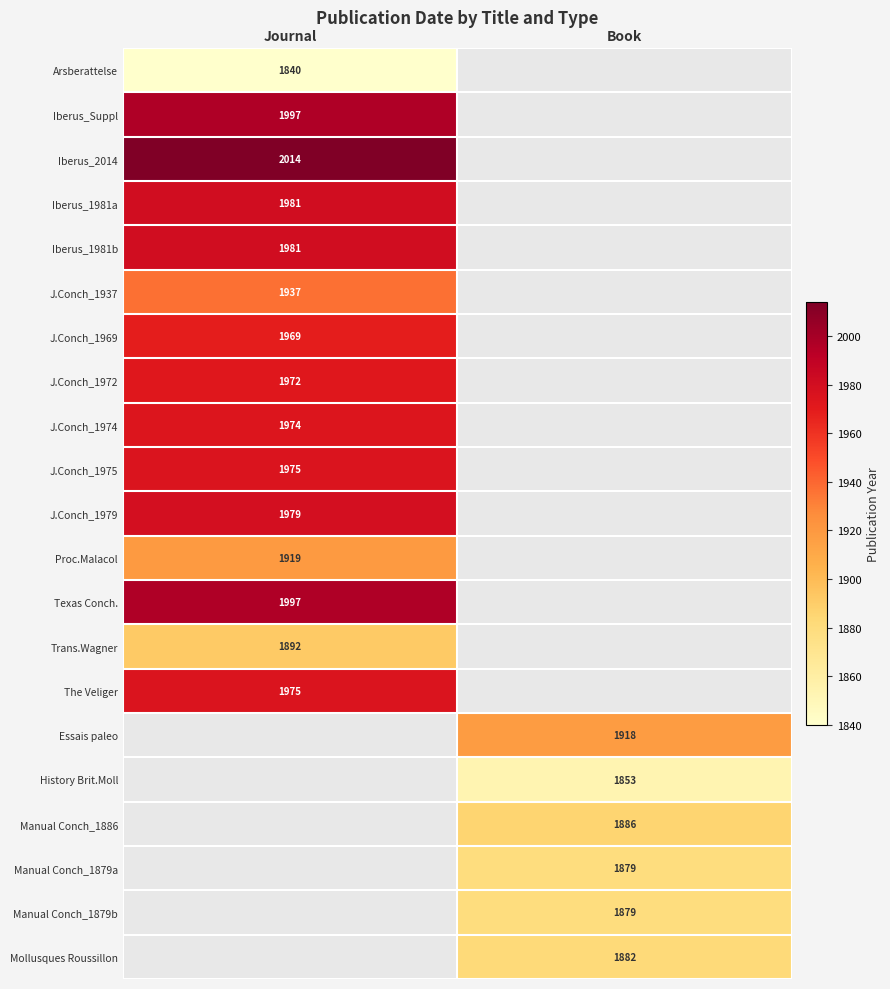

What is the difference between the highest and lowest values at Journal?

174.0